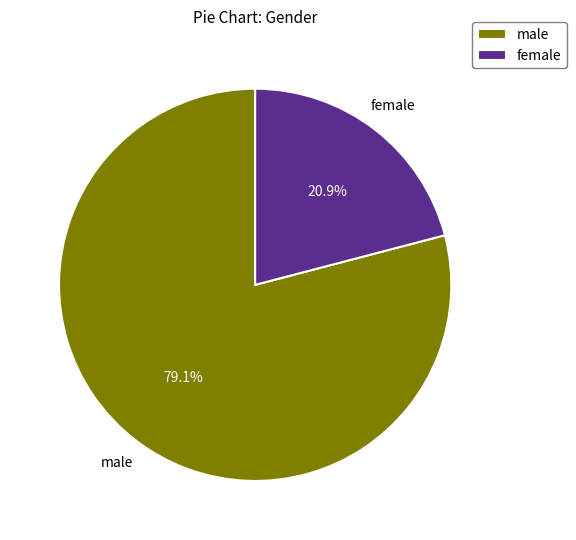

Rank the categories by value from lowest to highest.

female, male